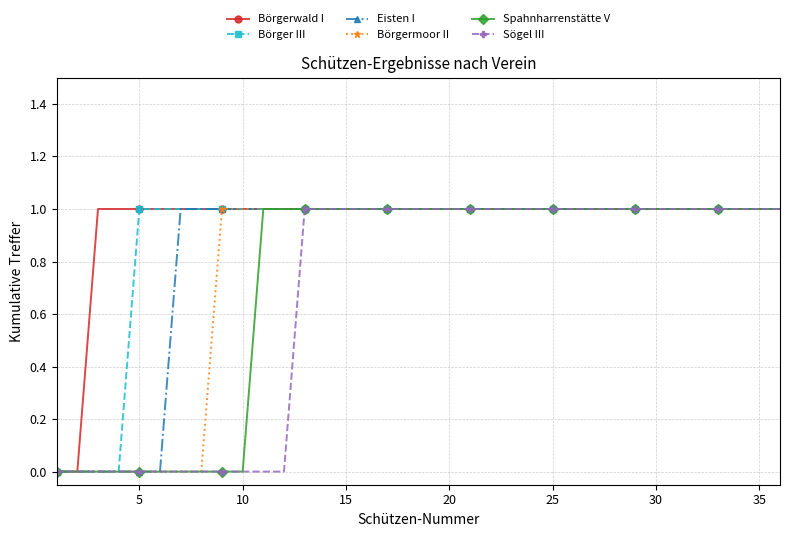

Is this an area chart (filled region under the line)?

No